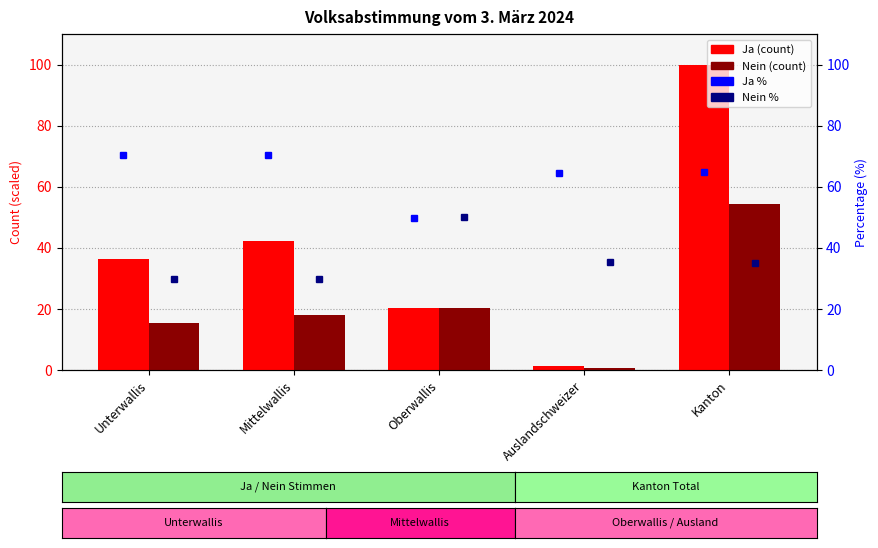

Which category has the highest value in the Nein % series?

Oberwallis